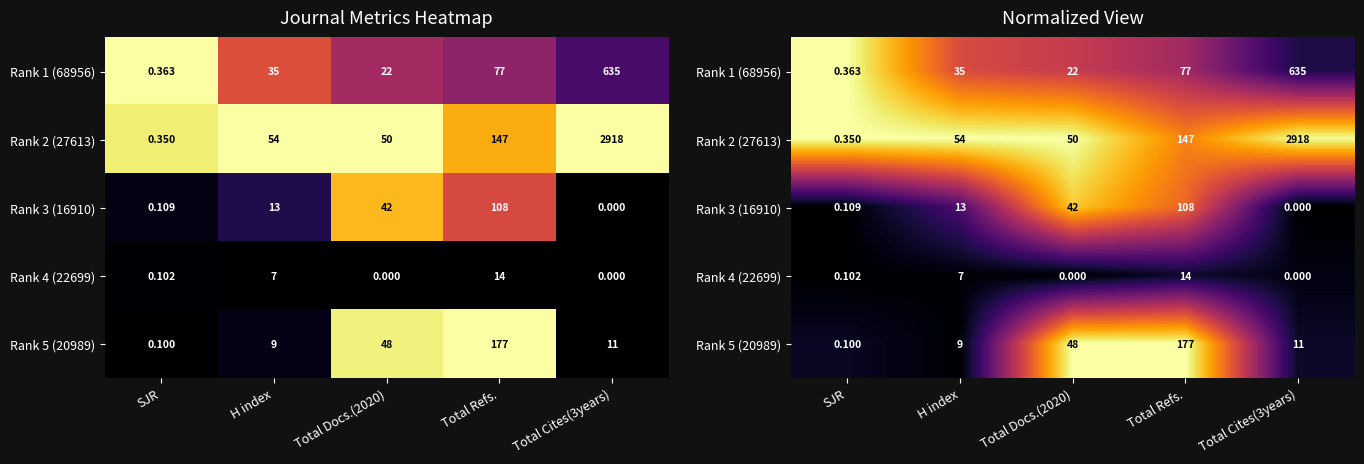

How many values in Rank 4 (22699) are above zero?

3